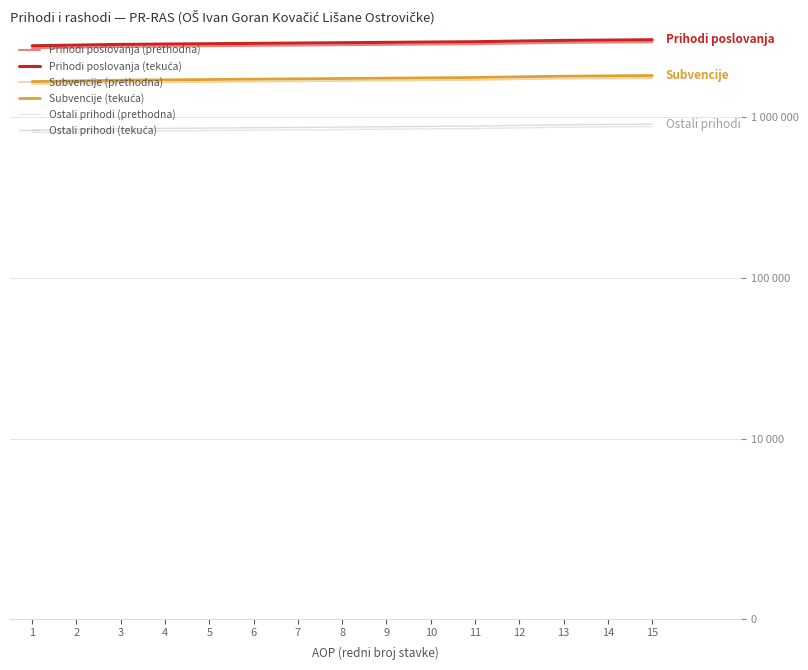

What is the difference between the highest and lowest values at 6?

2022428